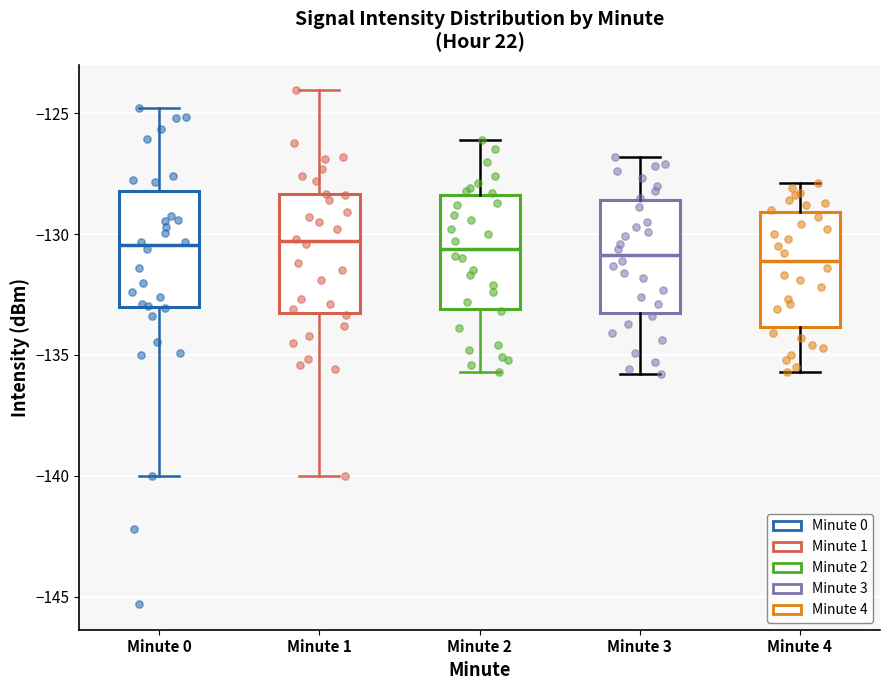

Reading left to right, read every box against the y-axis: the position of its median line, the range the box covers, and the ends of its whiskers. The values are not printed on the chart, so give them approximately, as read against the axis.

Minute 0: median -130.5, box -133.0 to -128.0, whiskers -140.0 to -125.0
Minute 1: median -130.5, box -133.5 to -128.5, whiskers -140.0 to -124.0
Minute 2: median -130.5, box -133.0 to -128.5, whiskers -135.5 to -126.0
Minute 3: median -131.0, box -133.5 to -128.5, whiskers -136.0 to -127.0
Minute 4: median -131.0, box -134.0 to -129.0, whiskers -135.5 to -128.0